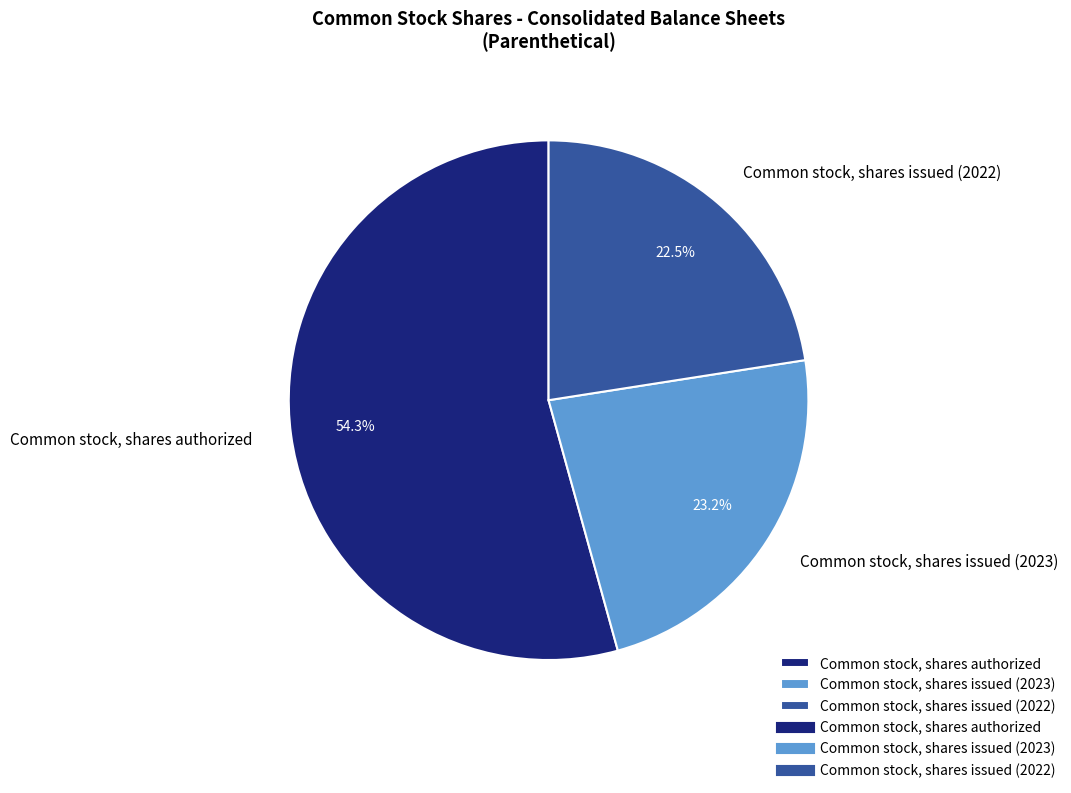

True or false: Common stock, shares issued (2022) accounts for 17% of the total.

False